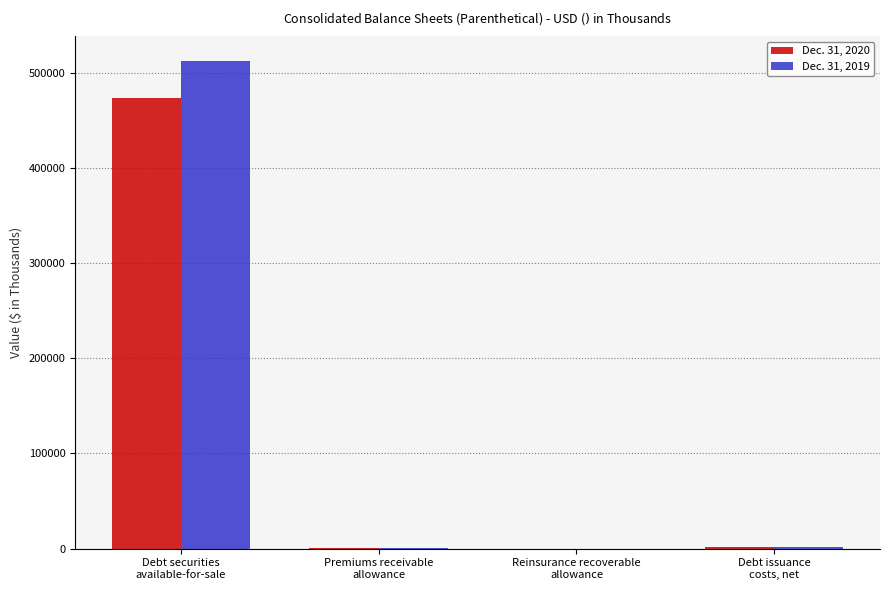

Which series has the largest total across all categories?

Dec. 31, 2019